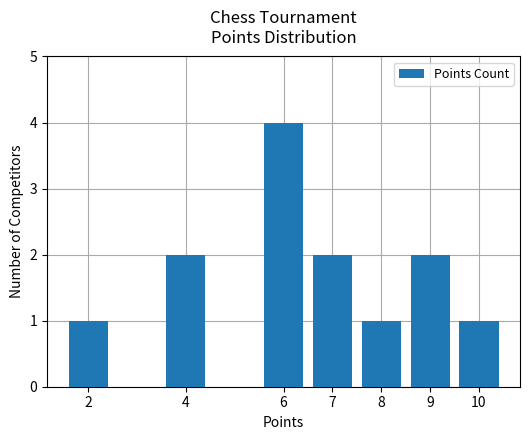

What is the average value?

2